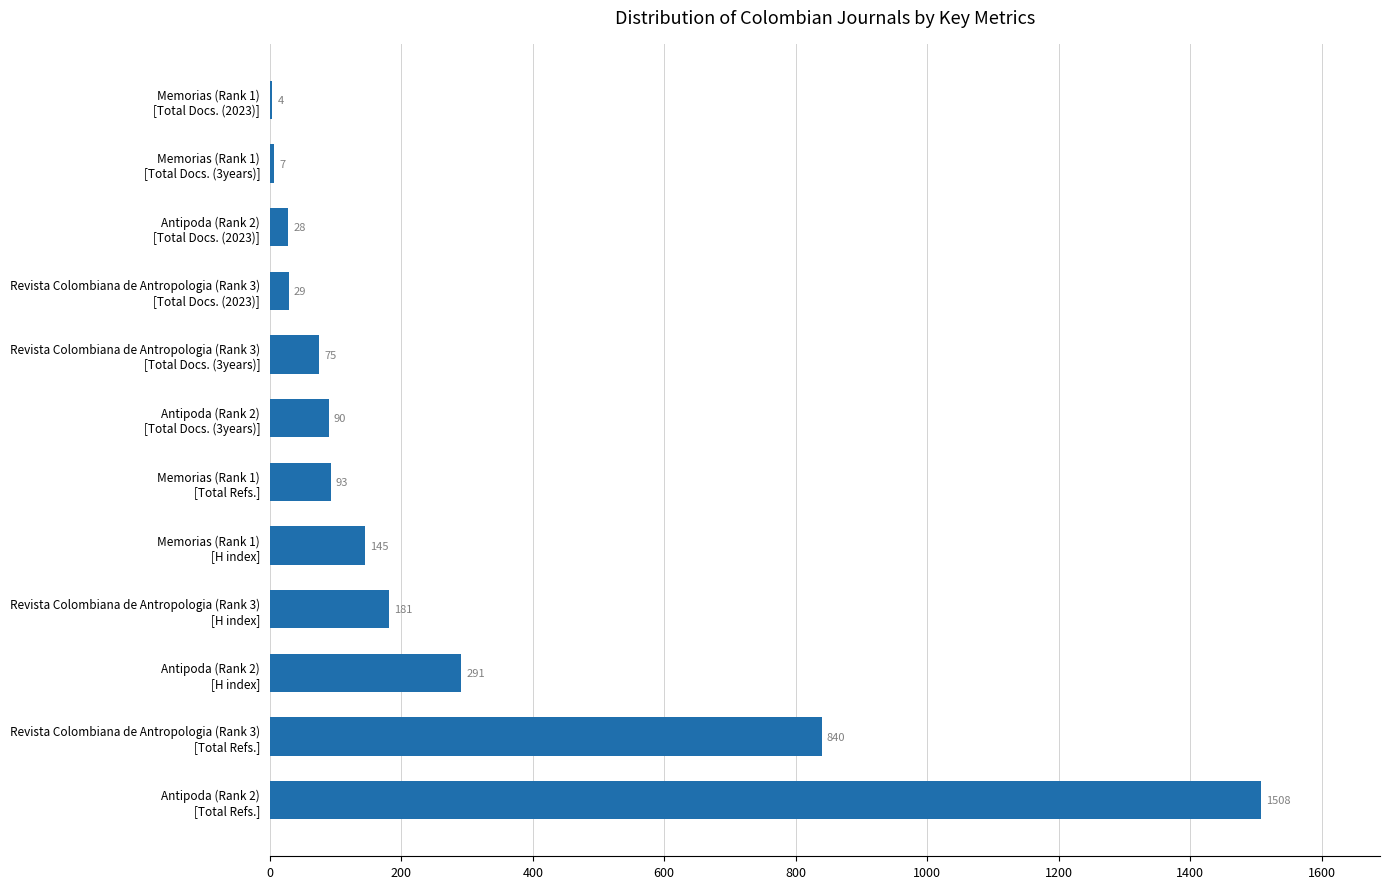

What is the maximum value shown in the chart?

1508